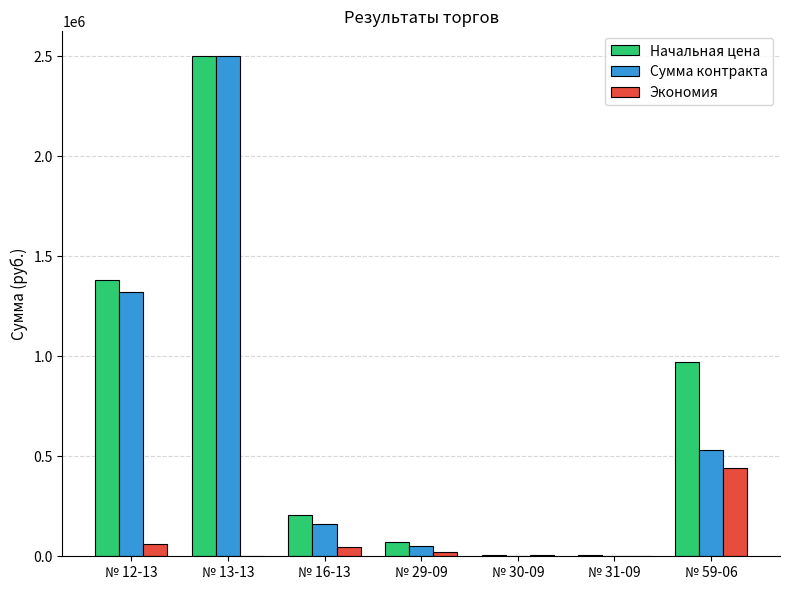

What is the sum of all Экономия values?

577118.1